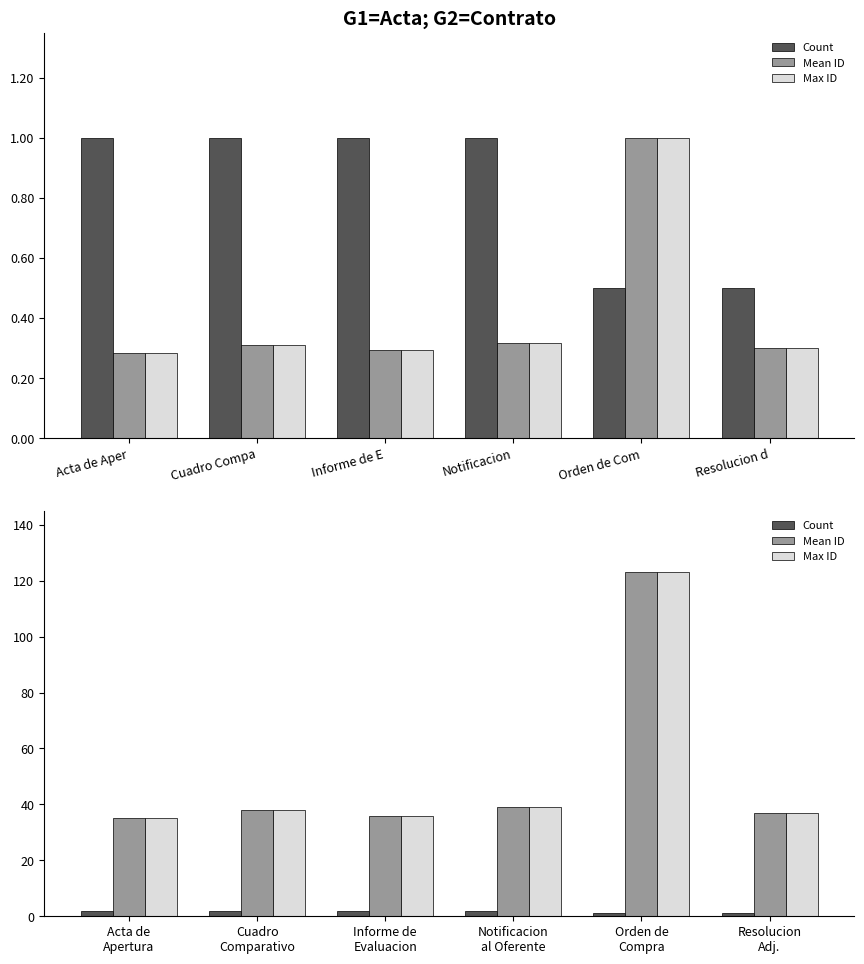

What position from the right is Acta de Apertura?

6